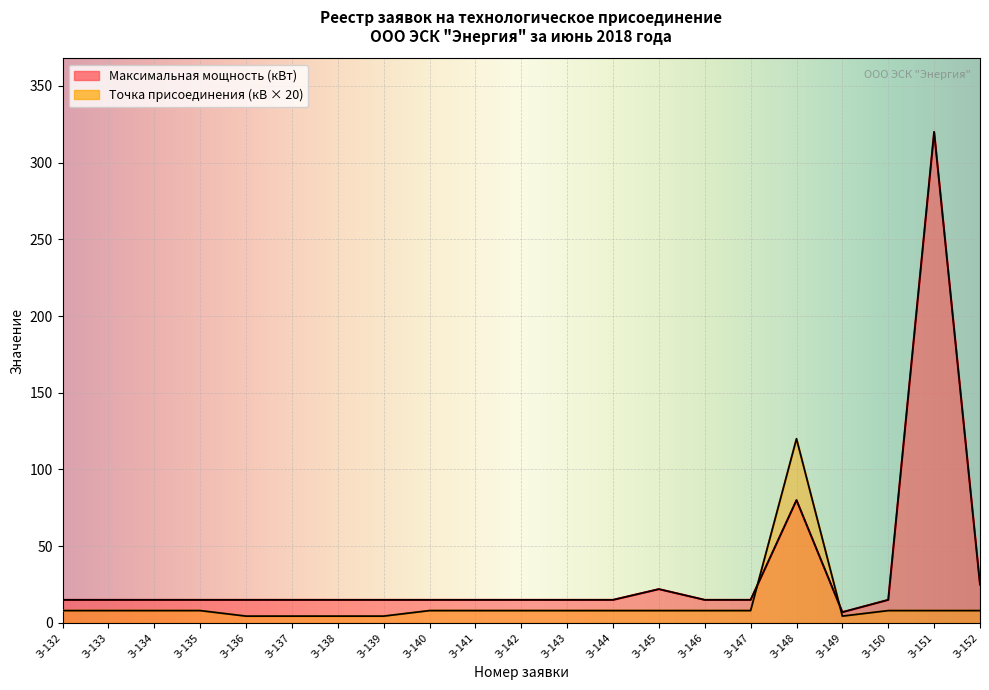

What is the average value of the Точка присоединения (кВ) series?

12.5